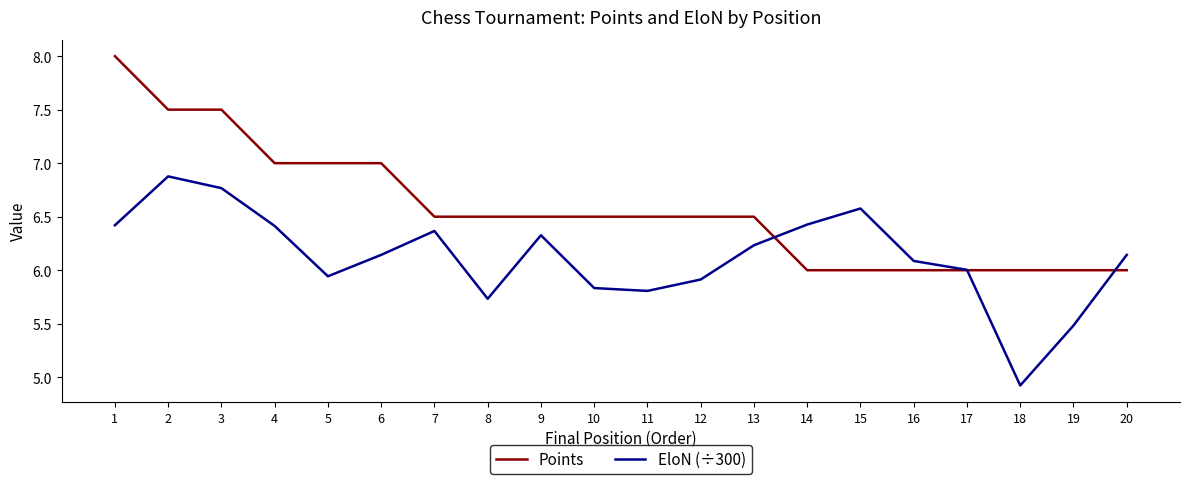

True or false: Points and EloN (÷300) intersect in this chart.

True